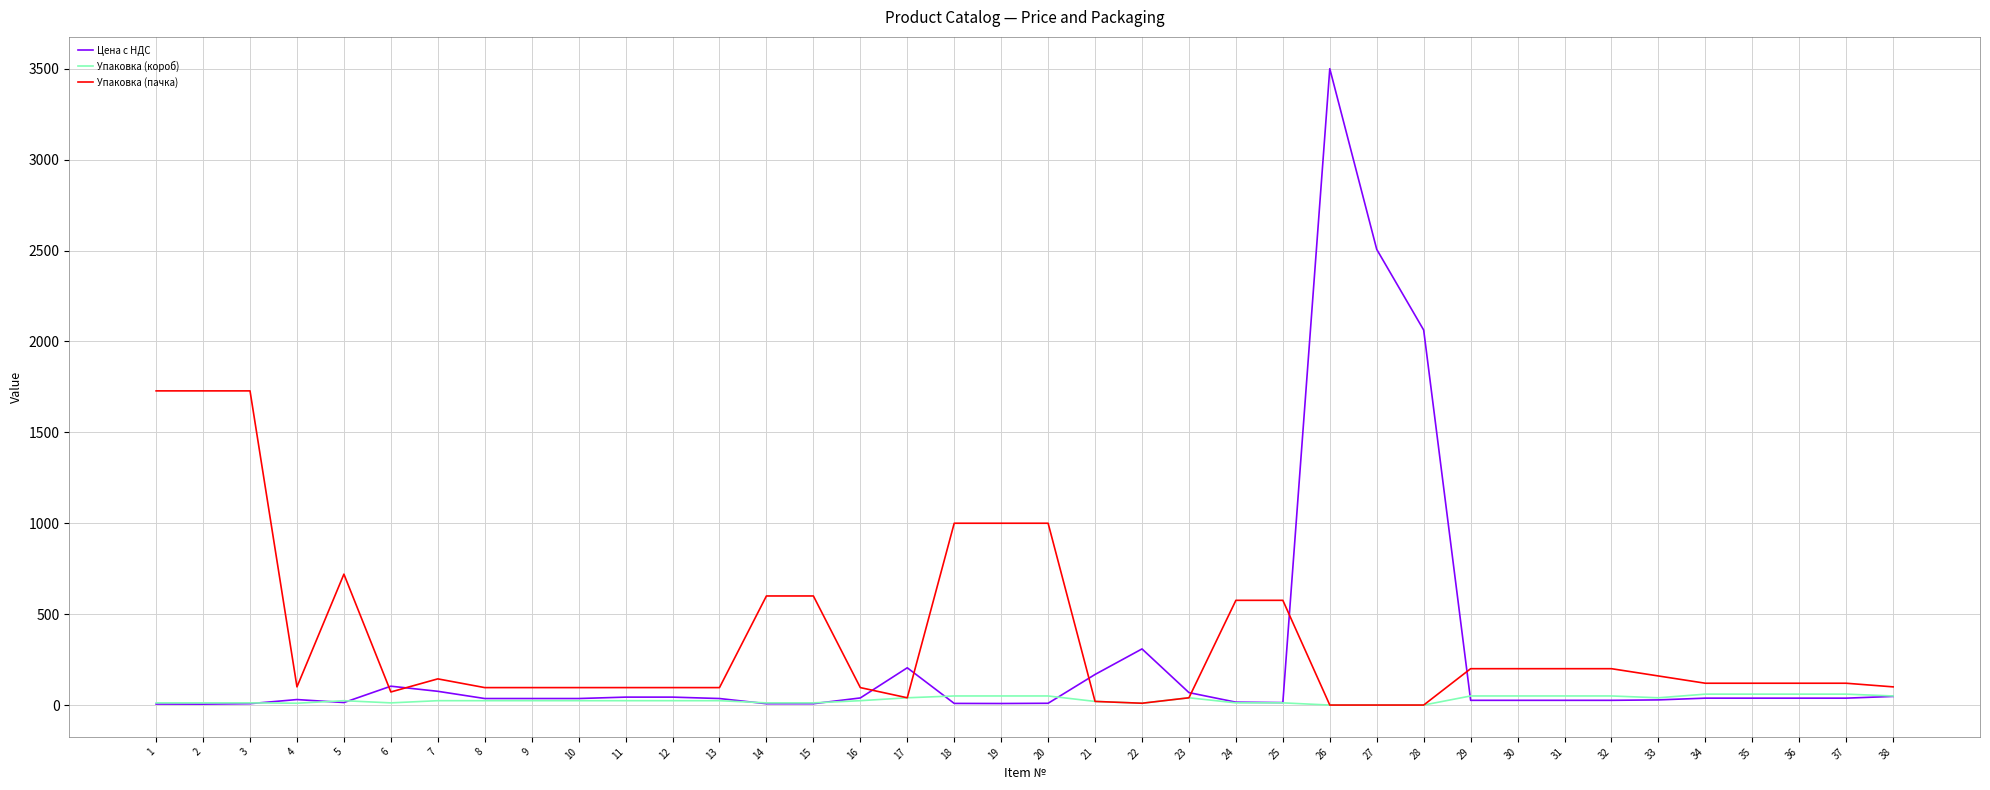

At which category does the chart reach its peak across all series?

26